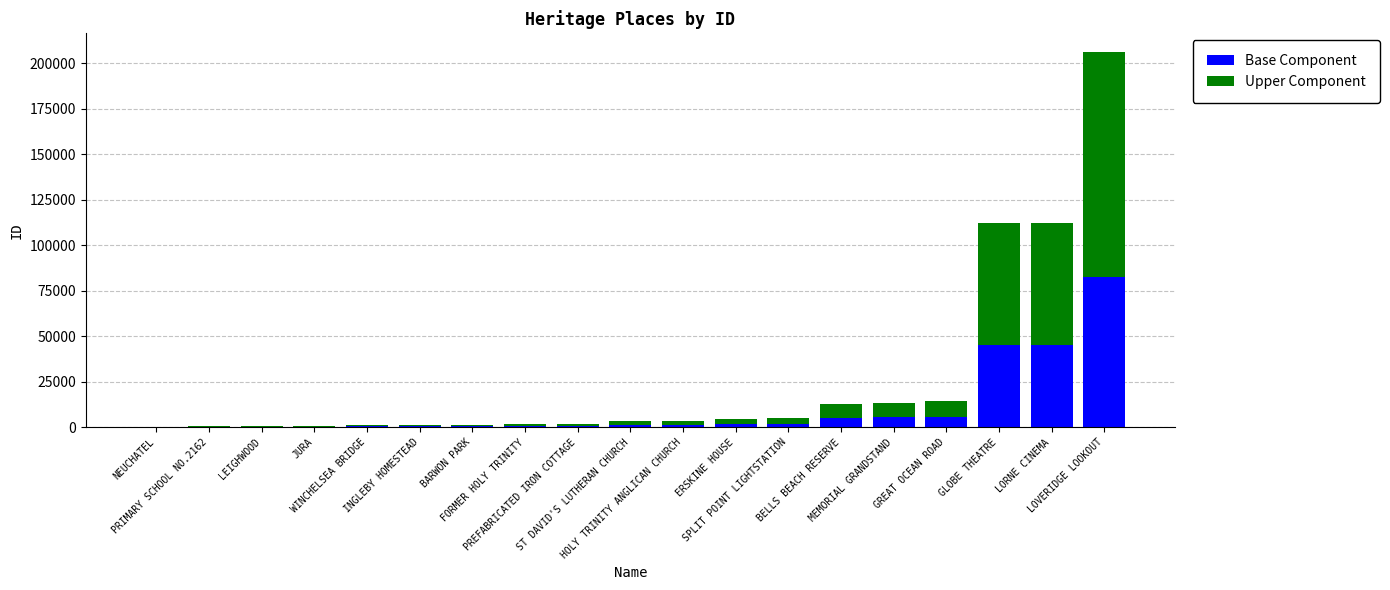

What are all the series names shown in the legend?

Base Component, Upper Component